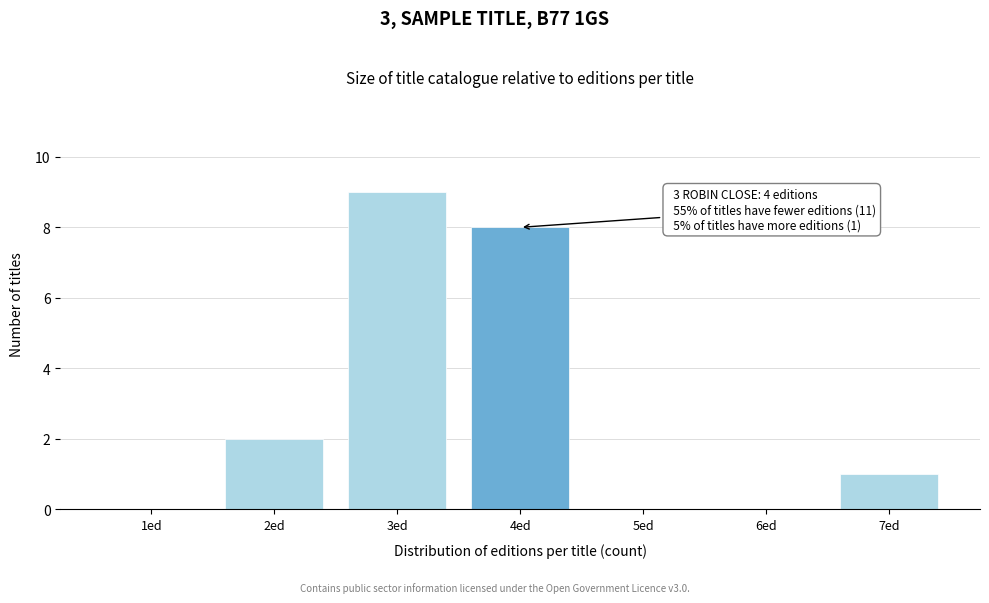

Reading left to right, transcribe all the data shown in this chart.

1ed=0	2ed=2	3ed=9	4ed=8	5ed=0	6ed=0	7ed=1